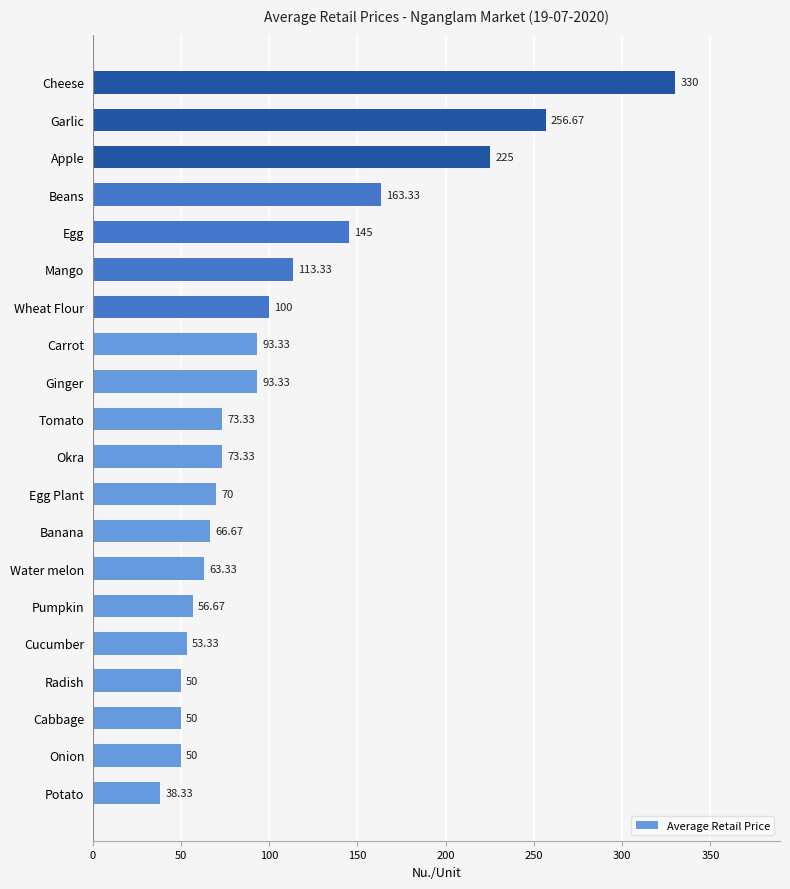

How many bars are there in total?

20